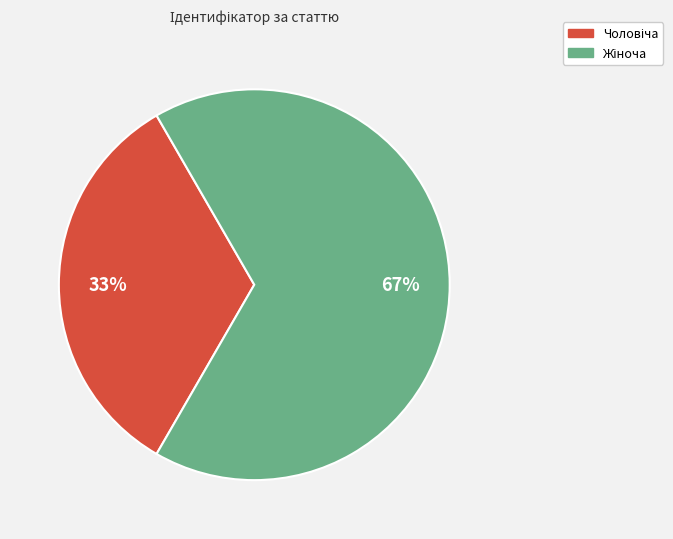

Does any single category account for the majority?

Yes